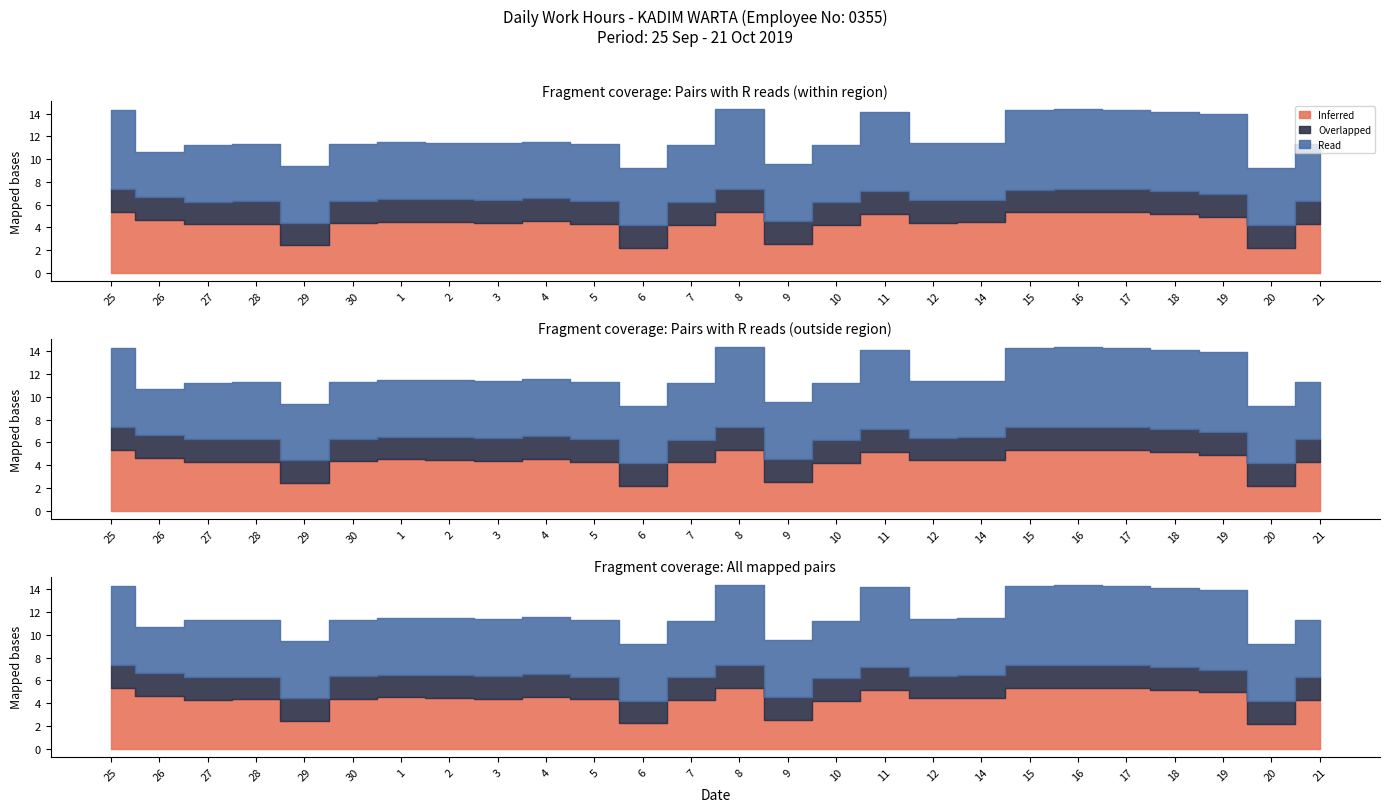

At how many categories does at least one series exceed 6?

8